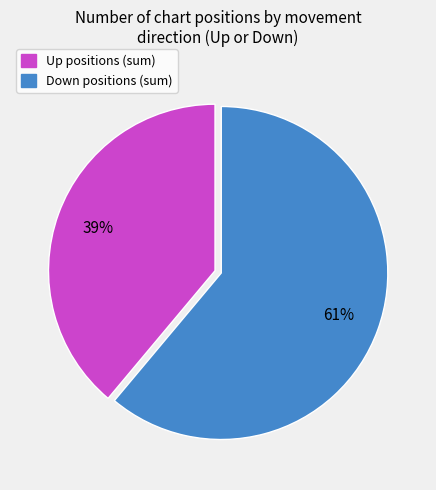

Is there a majority slice in this chart?

Yes